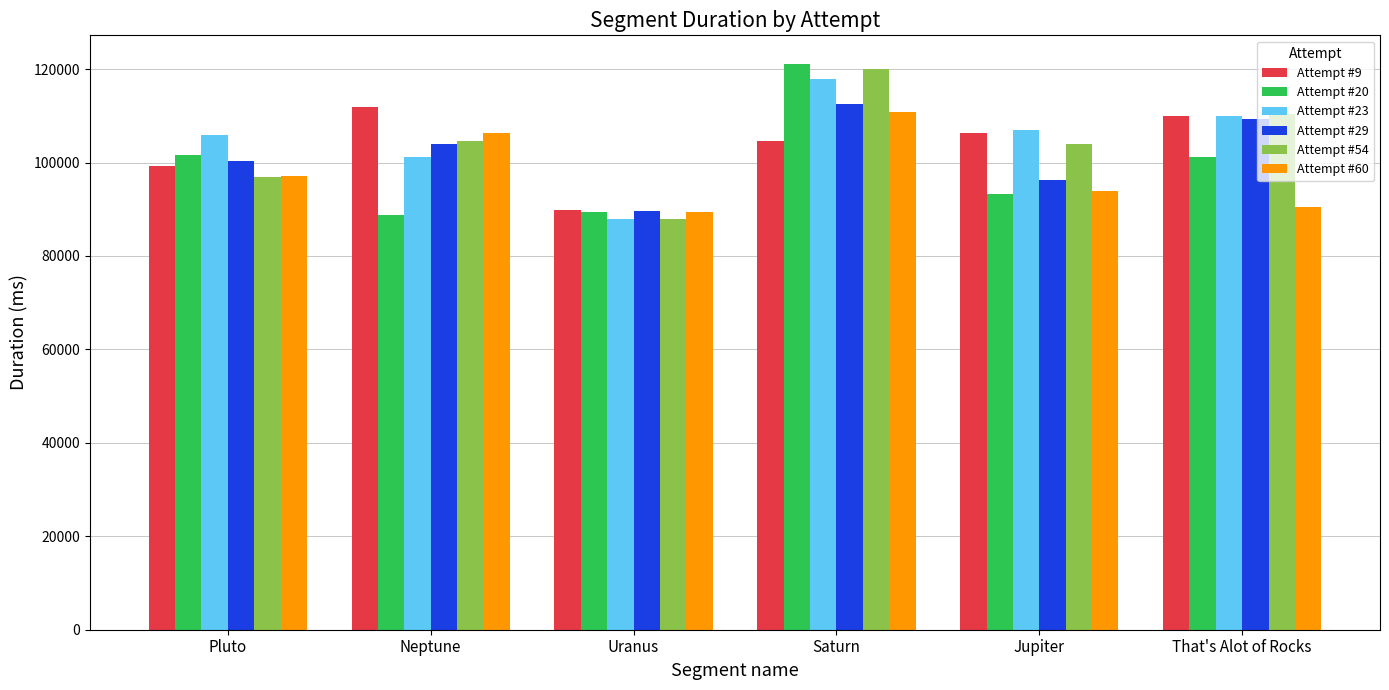

The value of Attempt #9 at That's Alot of Rocks is 110035. True or false?

True